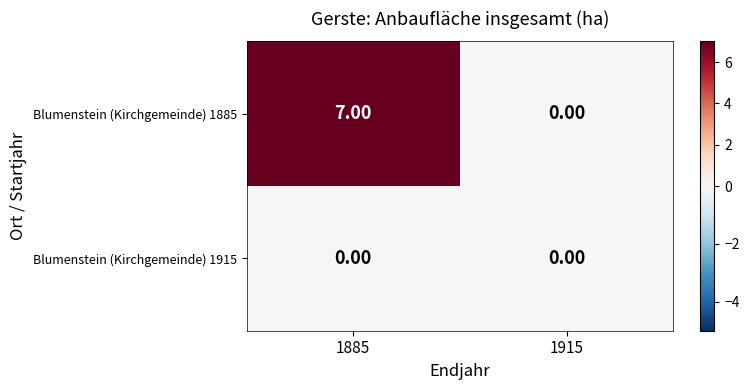

Is the value of Blumenstein (Kirchgemeinde) 1915 at 1915 greater than the value of Blumenstein (Kirchgemeinde) 1885 at 1885?

No